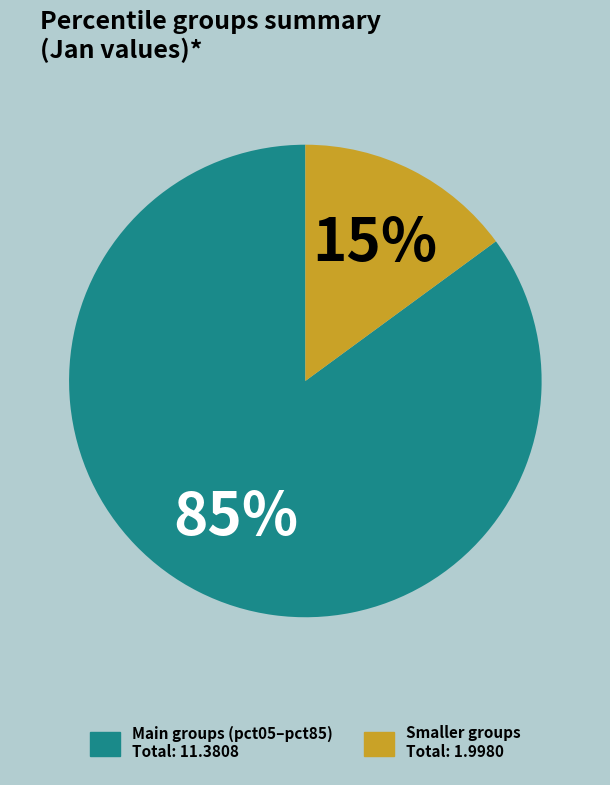

Is there a majority slice in this chart?

Yes